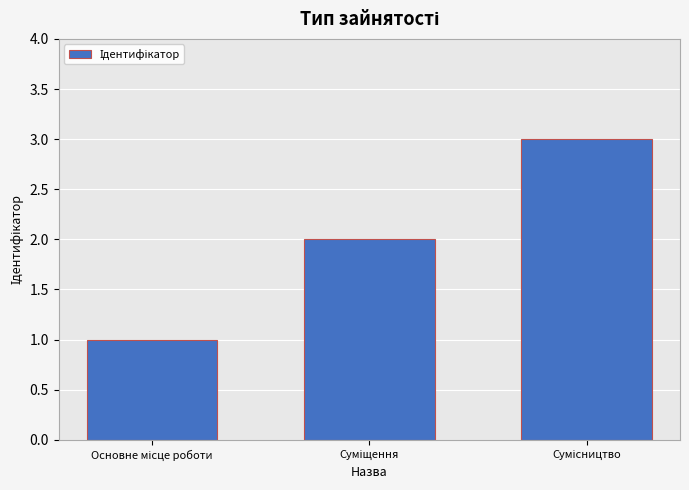

How many series are shown in this chart?

1